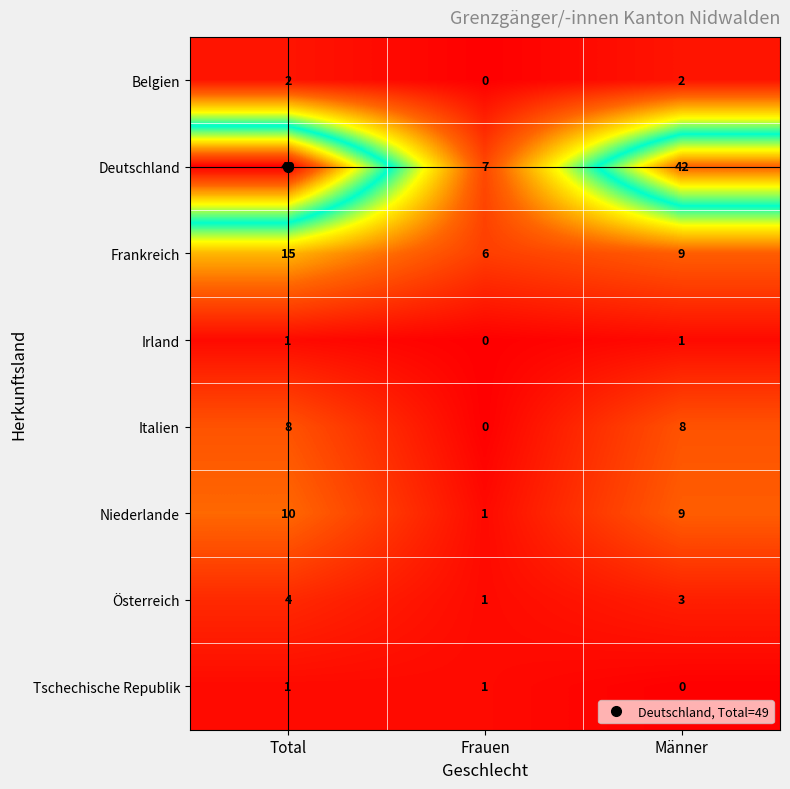

Which series has the widest spread of values?

Deutschland